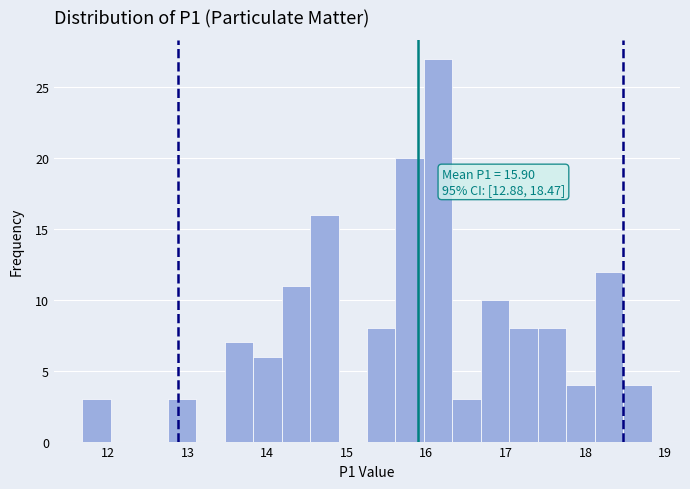

Read against the x-axis, roughly where is the centre of the tallest bar?

16.1